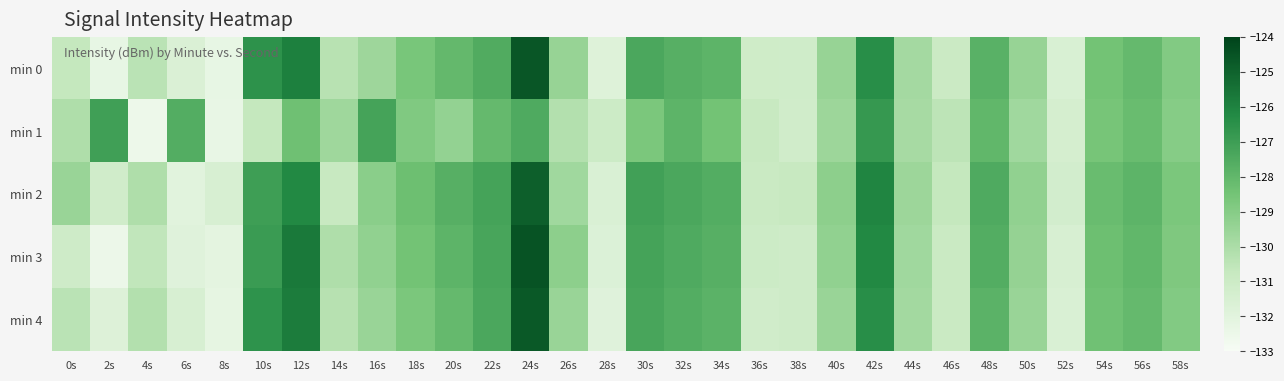

Reading left to right, what are all the values shown in this chart?

min 0: 0s=-130.7	2s=-132.3	4s=-130.4	6s=-131.6	8s=-132.3	10s=-126.6	12s=-125.9	14s=-130.4	16s=-129.6	18s=-128.6	20s=-128.1	22s=-127.5	24s=-124.6	26s=-129.5	28s=-131.8	30s=-127.4	32s=-127.7	34s=-127.9	36s=-131.1	38s=-131.2	40s=-129.4	42s=-126.4	44s=-129.8	46s=-131.0	48s=-127.8	50s=-129.5	52s=-131.6	54s=-128.5	56s=-128.1	58s=-128.9
min 1: 0s=-130.1	2s=-127.1	4s=-132.5	6s=-127.6	8s=-132.3	10s=-130.7	12s=-128.4	14s=-129.7	16s=-127.2	18s=-128.8	20s=-129.3	22s=-128.1	24s=-127.5	26s=-130.2	28s=-131.0	30s=-128.7	32s=-127.9	34s=-128.5	36s=-130.8	38s=-131.2	40s=-129.6	42s=-126.8	44s=-129.9	46s=-130.5	48s=-128.0	50s=-129.7	52s=-131.4	54s=-128.6	56s=-128.2	58s=-129.0
min 2: 0s=-129.5	2s=-131.2	4s=-130.1	6s=-132.0	8s=-131.5	10s=-127.0	12s=-126.2	14s=-130.8	16s=-129.1	18s=-128.3	20s=-127.7	22s=-127.2	24s=-124.9	26s=-129.7	28s=-131.6	30s=-127.1	32s=-127.4	34s=-127.6	36s=-130.9	38s=-130.8	40s=-129.2	42s=-126.1	44s=-129.6	46s=-130.7	48s=-127.5	50s=-129.3	52s=-131.3	54s=-128.2	56s=-127.9	58s=-128.7
min 3: 0s=-131.1	2s=-132.5	4s=-130.6	6s=-131.9	8s=-132.1	10s=-126.9	12s=-125.7	14s=-130.1	16s=-129.3	18s=-128.5	20s=-127.9	22s=-127.3	24s=-124.5	26s=-129.2	28s=-131.7	30s=-127.2	32s=-127.5	34s=-127.7	36s=-131.0	38s=-131.1	40s=-129.3	42s=-126.2	44s=-129.7	46s=-130.9	48s=-127.6	50s=-129.4	52s=-131.5	54s=-128.3	56s=-128.0	58s=-128.8
min 4: 0s=-130.4	2s=-131.8	4s=-130.2	6s=-131.5	8s=-132.2	10s=-126.6	12s=-125.8	14s=-130.3	16s=-129.5	18s=-128.7	20s=-128.1	22s=-127.4	24s=-124.7	26s=-129.5	28s=-131.9	30s=-127.3	32s=-127.6	34s=-127.8	36s=-131.2	38s=-131.1	40s=-129.5	42s=-126.4	44s=-129.8	46s=-130.9	48s=-127.8	50s=-129.5	52s=-131.6	54s=-128.4	56s=-128.1	58s=-128.9